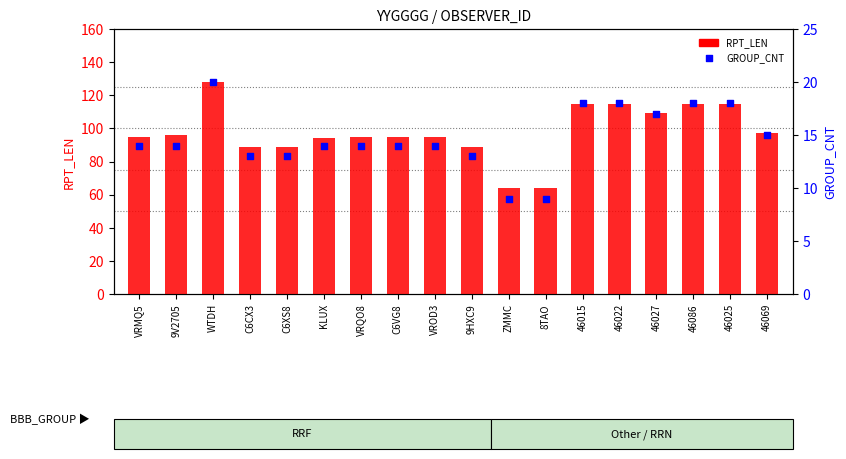

Which series contains the highest Y value?

RPT_LEN